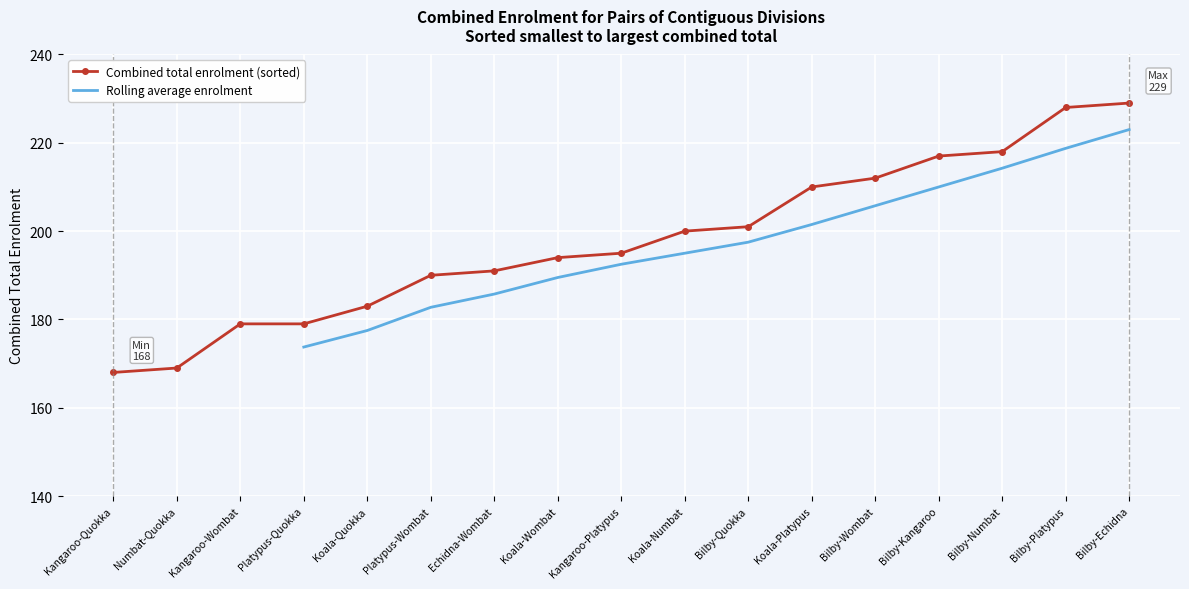

What is the difference between the maximum and second lowest values?

60